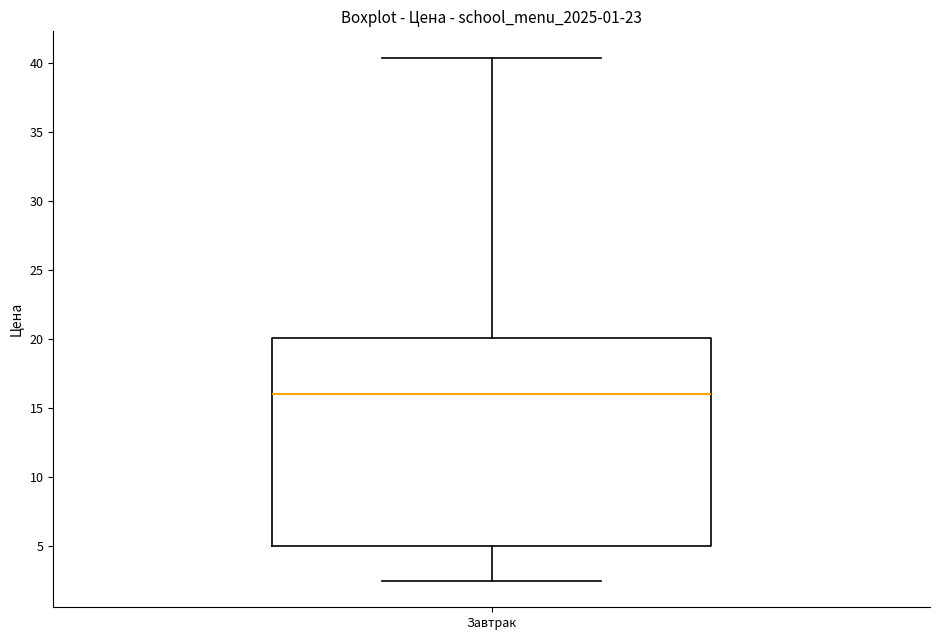

Transcribe this box plot: give where the median line is, the range the box spans, and where the two whiskers end, as read against the y-axis. The values are not printed on the chart, so give them approximately, as read against the axis.

median 16.0, box 5.0 to 20.0, whiskers 2.5 to 40.5